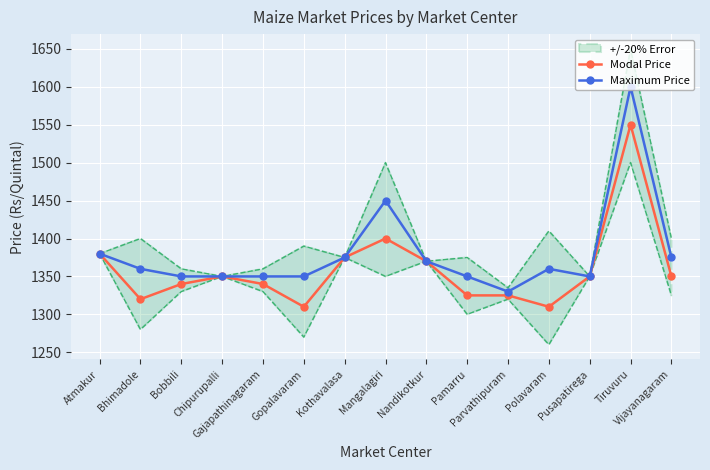

How many lines are shown in the chart?

2